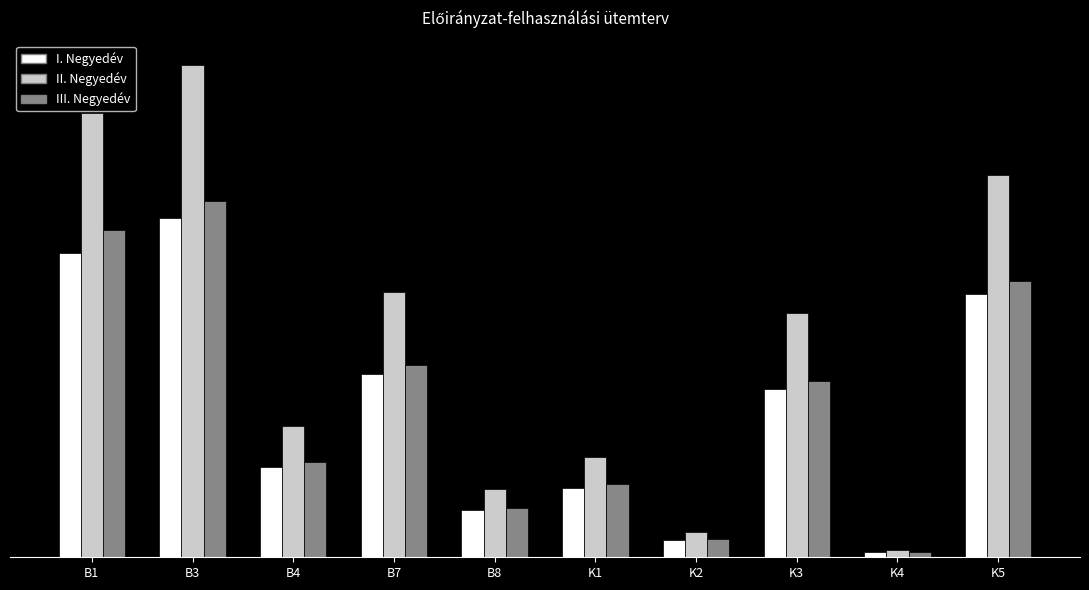

At how many categories does at least one series exceed 7134?

5